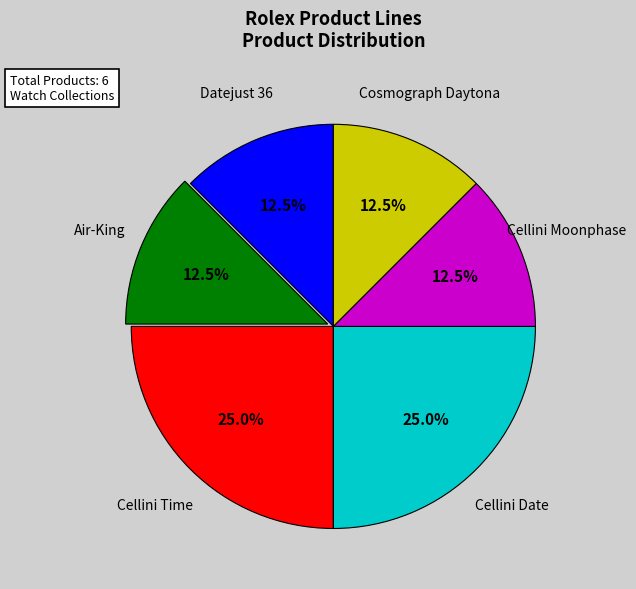

Is there any slice that represents more than half of the pie?

No